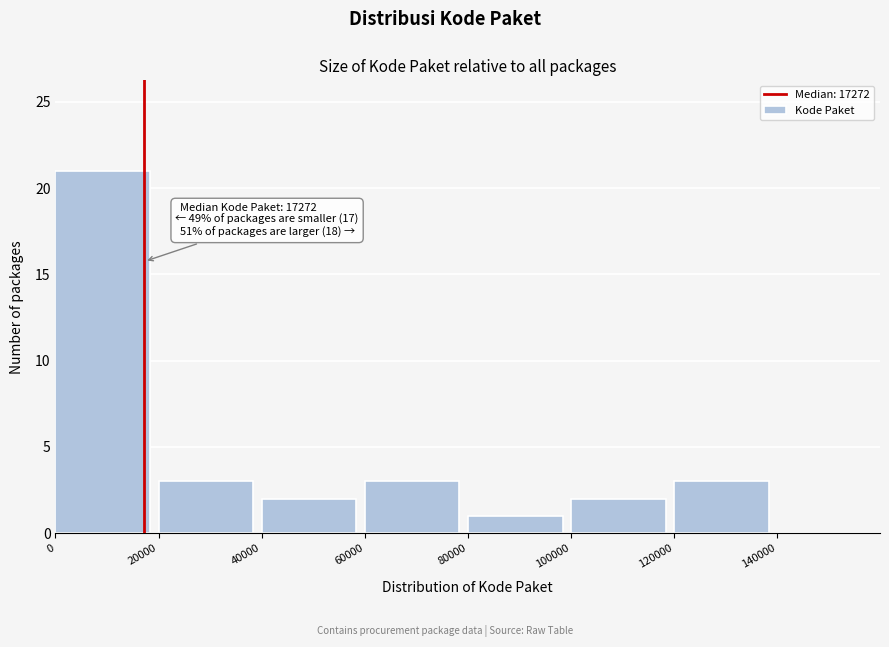

Over which range of the x-axis is the bar tallest?

0 to 20000